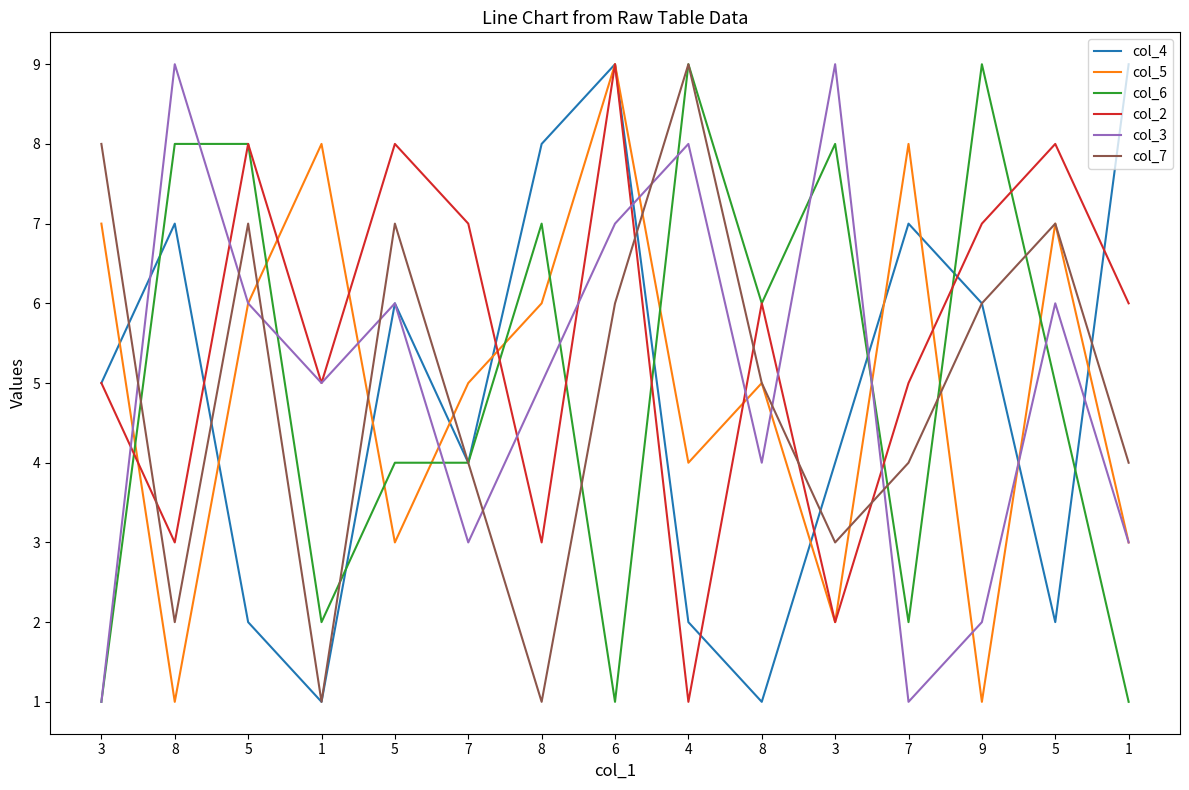

How many times do col_5 and col_4 cross each other?

10